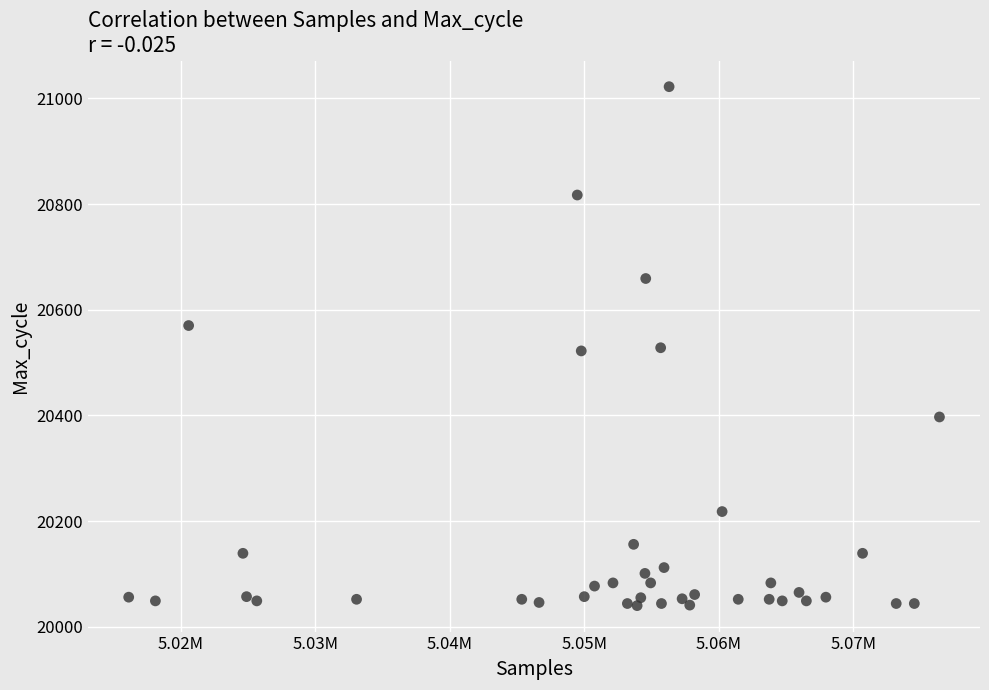

What is the range of Y values (max minus min)?

982